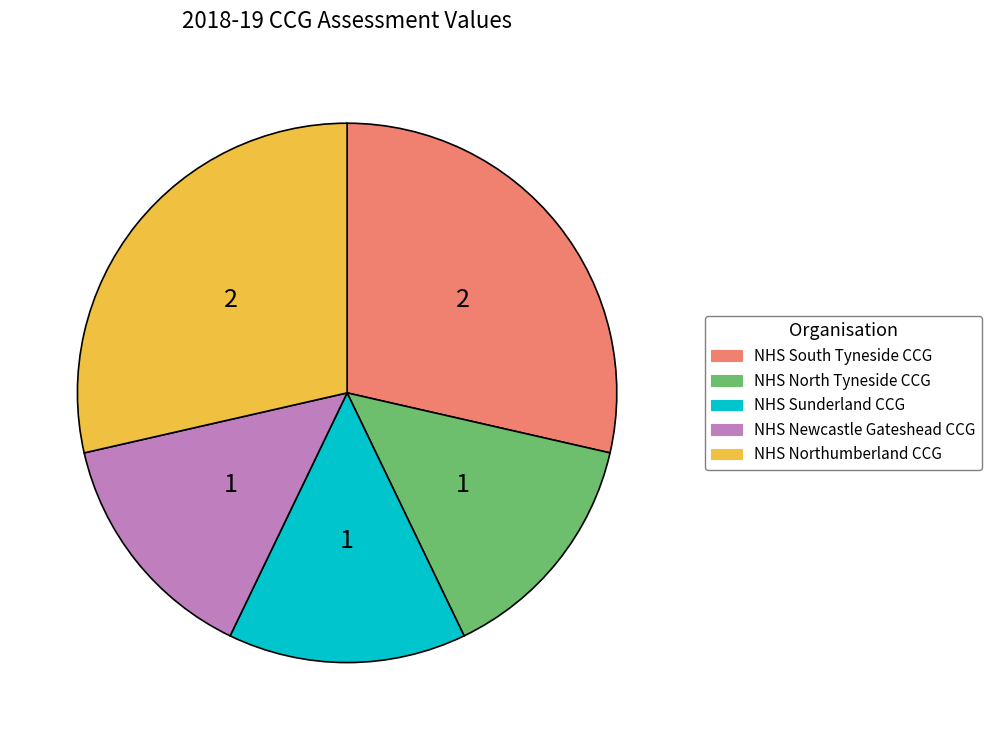

Combined, do NHS Sunderland CCG and NHS Northumberland CCG account for over 50%?

No